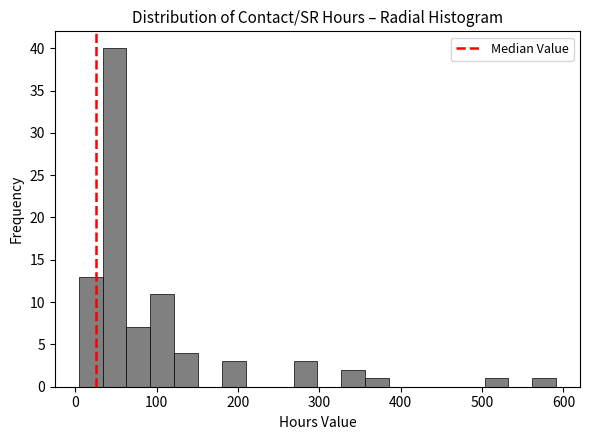

Read against the x-axis, roughly where is the centre of the tallest bar?

50